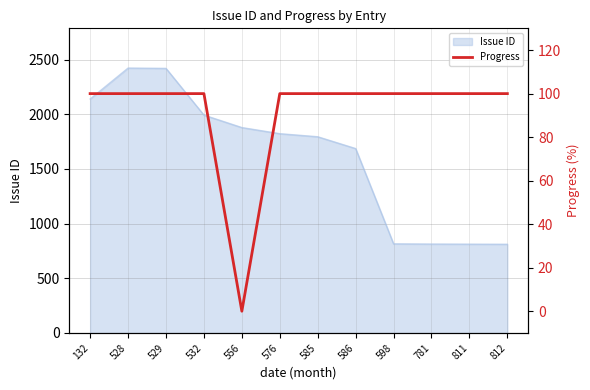

How many positive values are there?

11